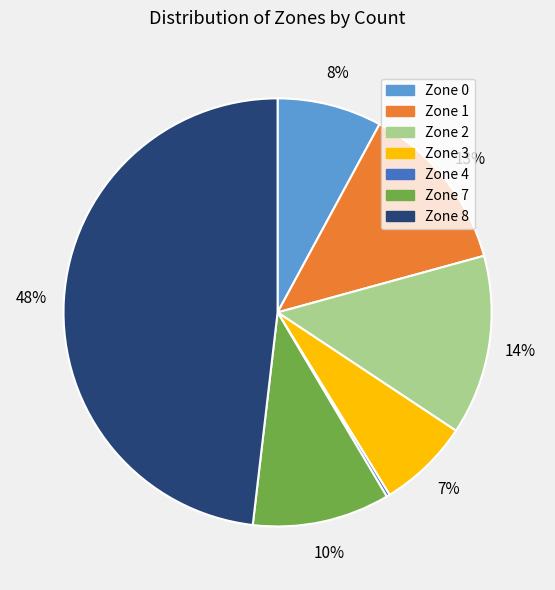

The Zone 2 slice represents 2% of the pie. True or false?

False